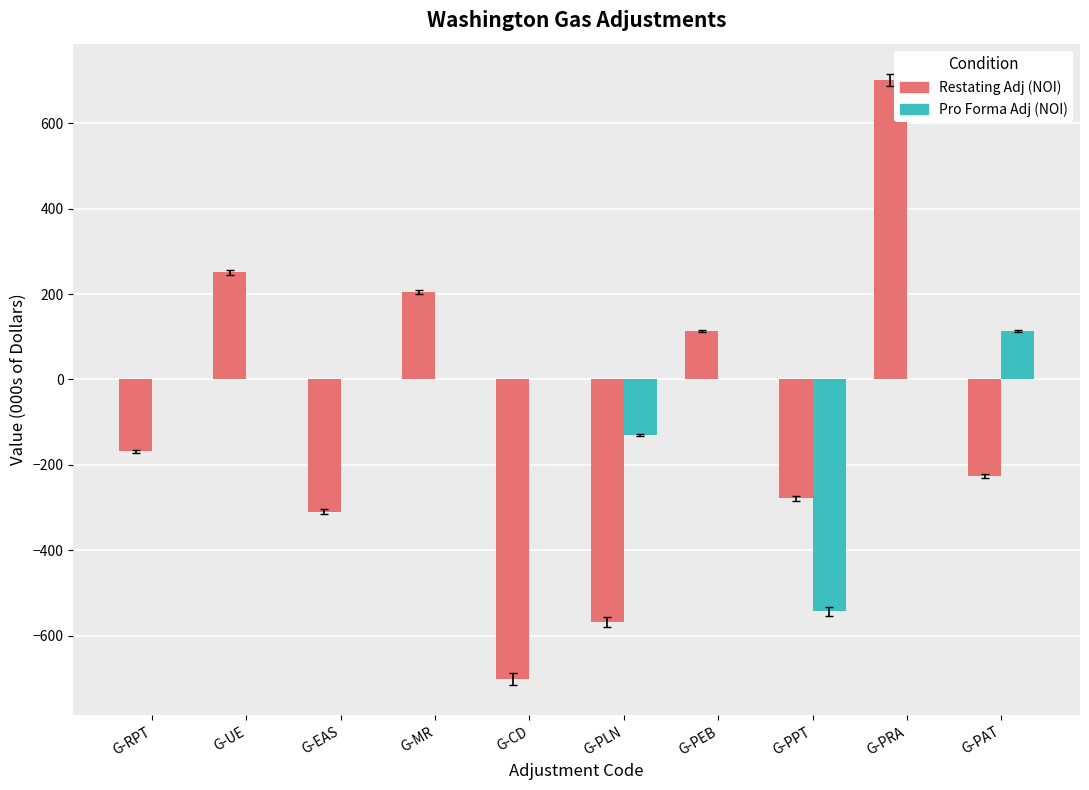

The Pro Forma Adj (NOI) series shows 163.8 at G-PAT. True or false?

False